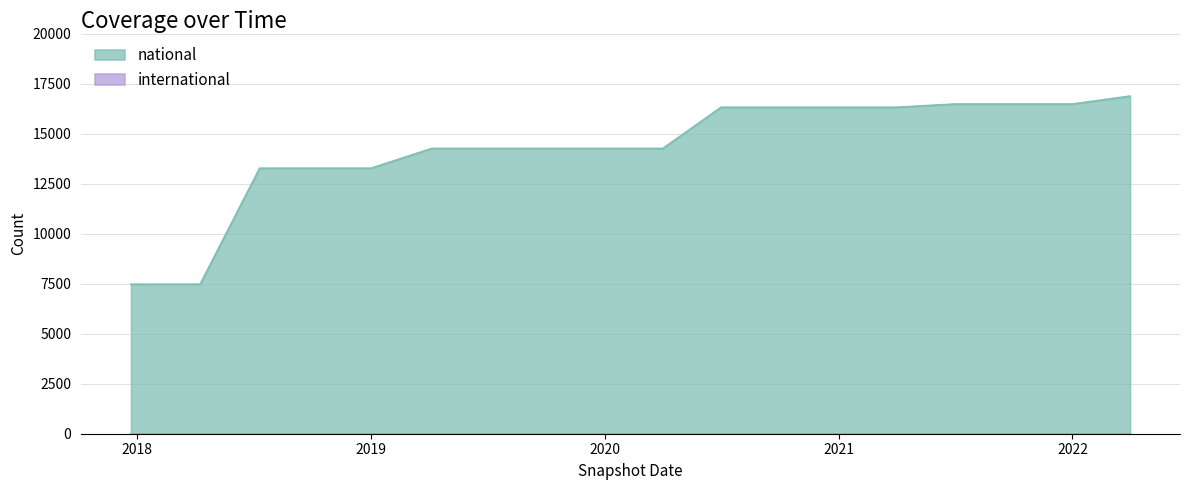

How many lines are shown in the chart?

2